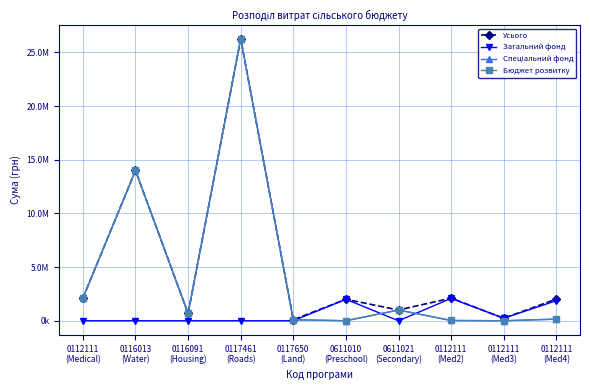

Is this an area chart (filled region under the line)?

No